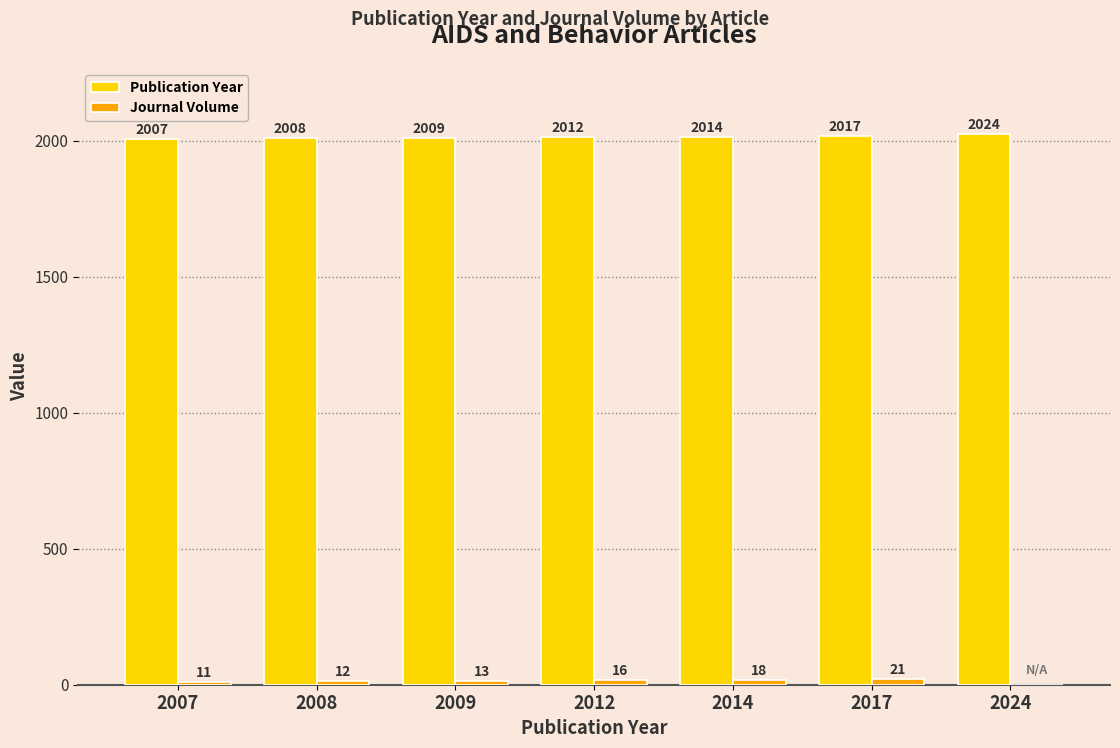

Which series changed the most between 2008 and 2024?

Publication Year